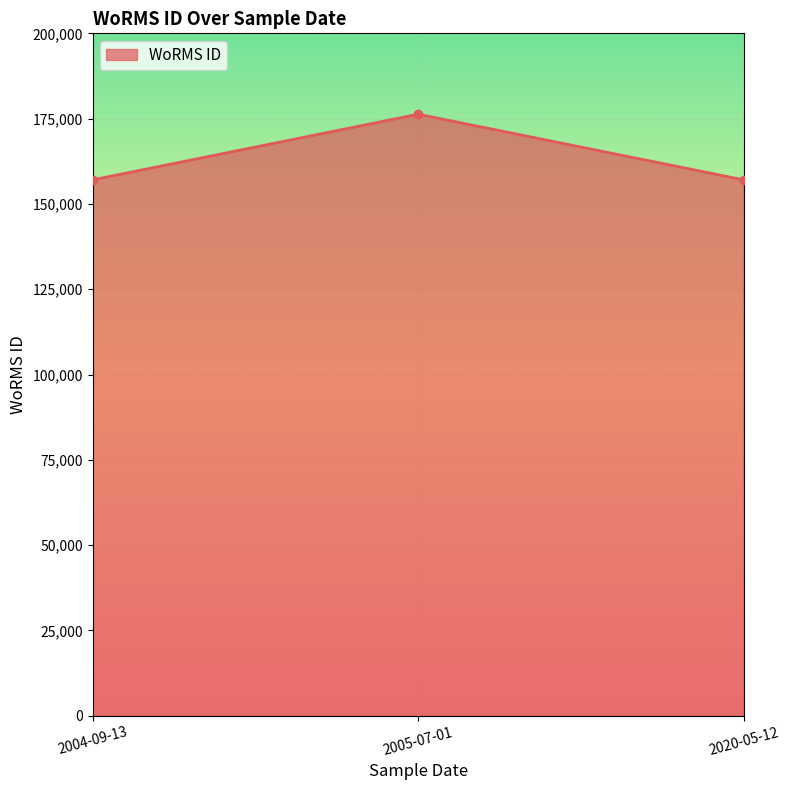

How many lines are shown in the chart?

1